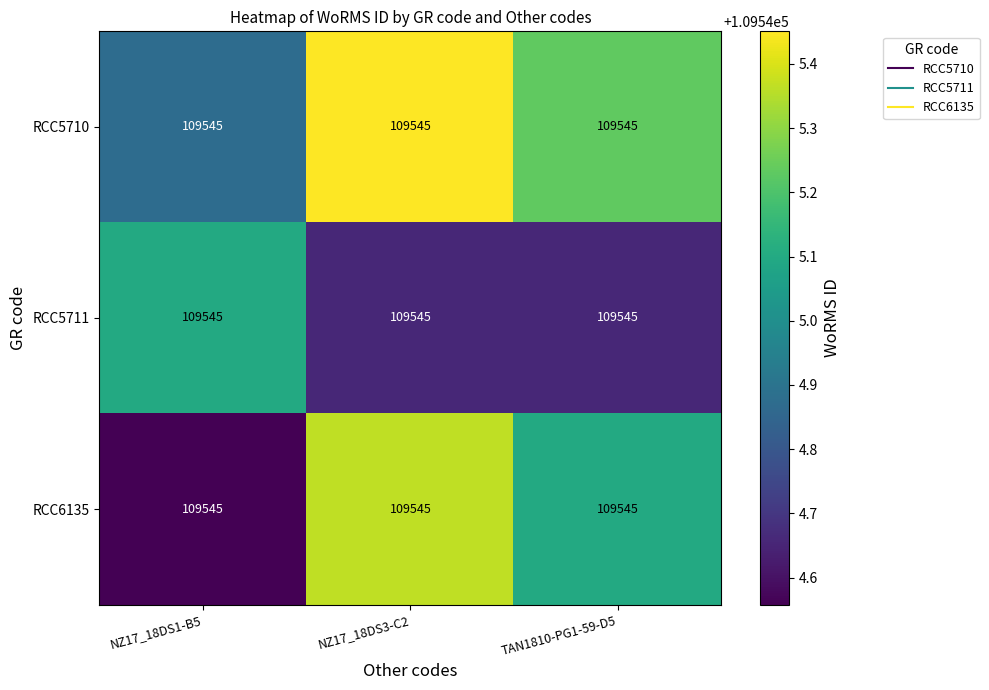

Which series has the largest total across all categories?

RCC5710